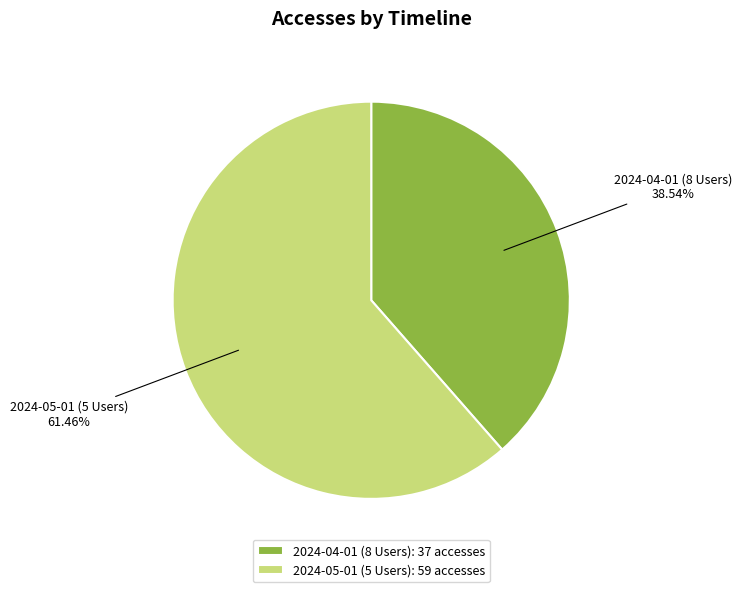

How much of the chart is everything except 2024-05-01 (5 Users)?

38.5%